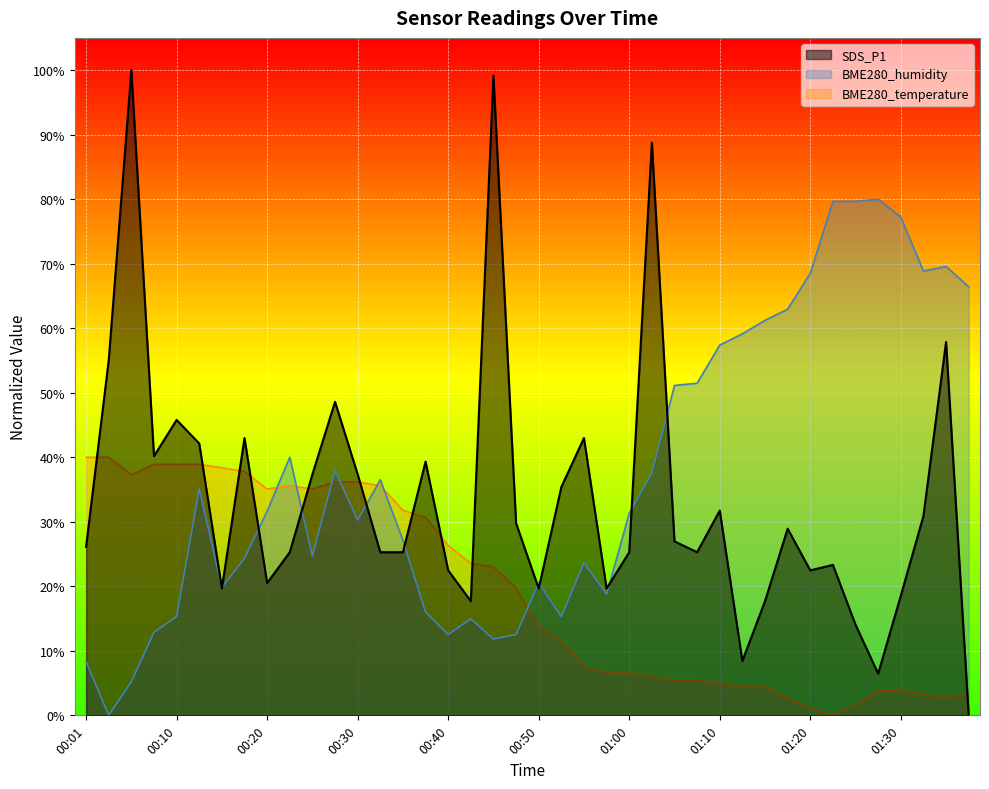

After their last crossing, which series has the higher values: BME280_humidity or SDS_P1?

BME280_humidity